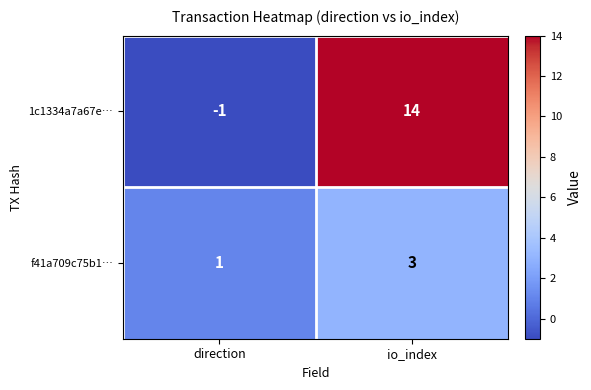

List the series in order of their peak value, lowest first.

f41a709c75b1…, 1c1334a7a67e…